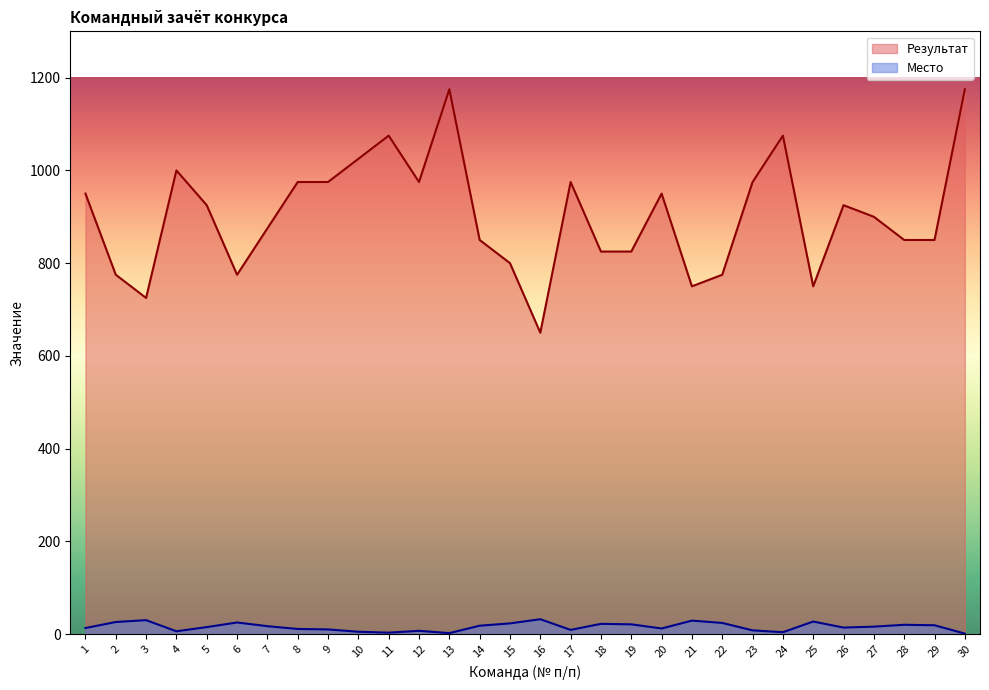

Between 5 and 17, which is larger?

17